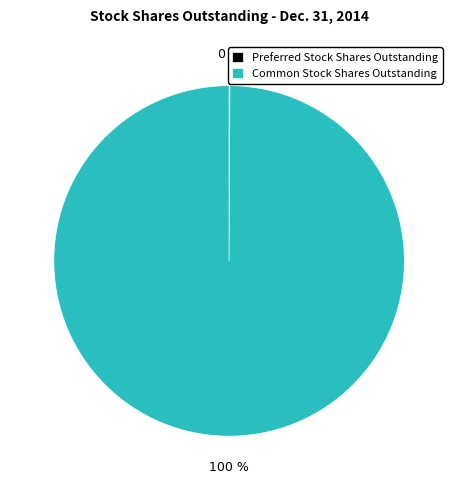

Is it true that Common Stock Shares Outstanding is 100% of the pie?

True